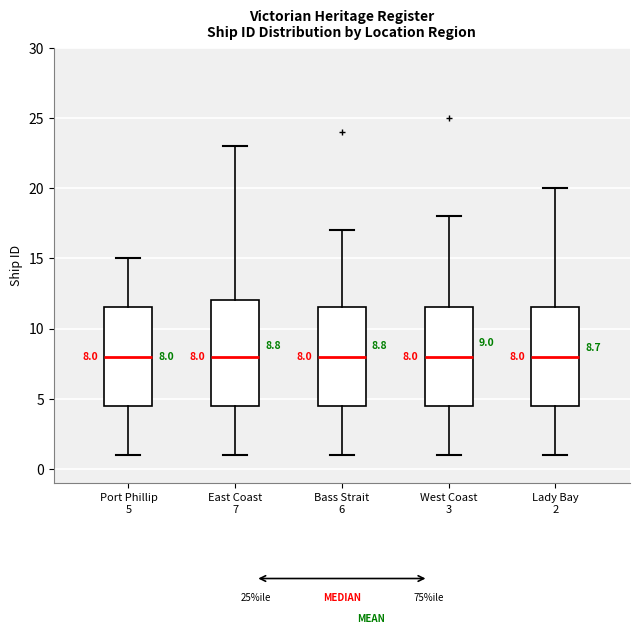

Comparing the boxes themselves (not the whiskers), which one is the tallest?

East Coast 7